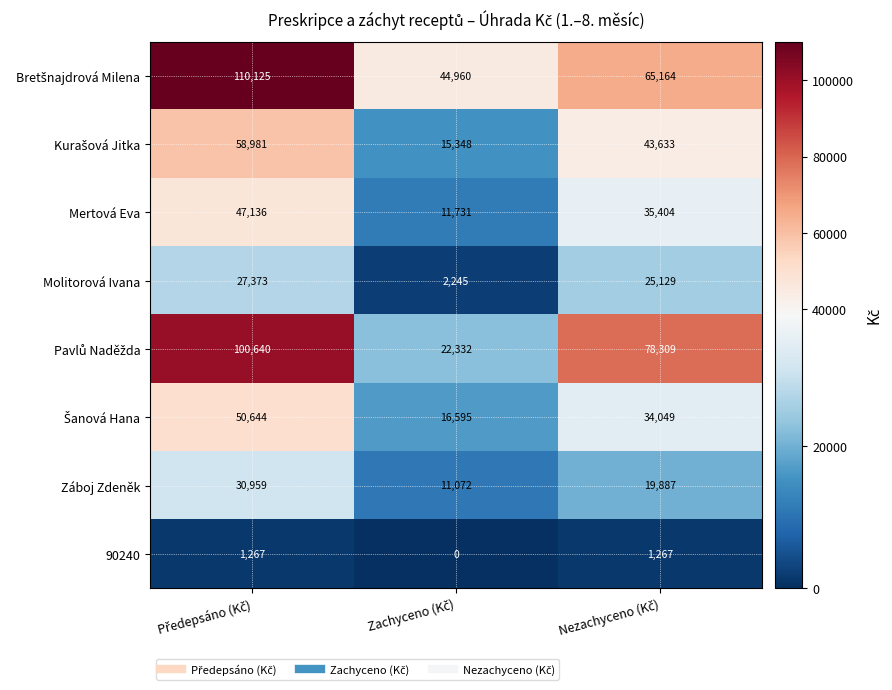

At how many categories does at least one series exceed 73454?

2